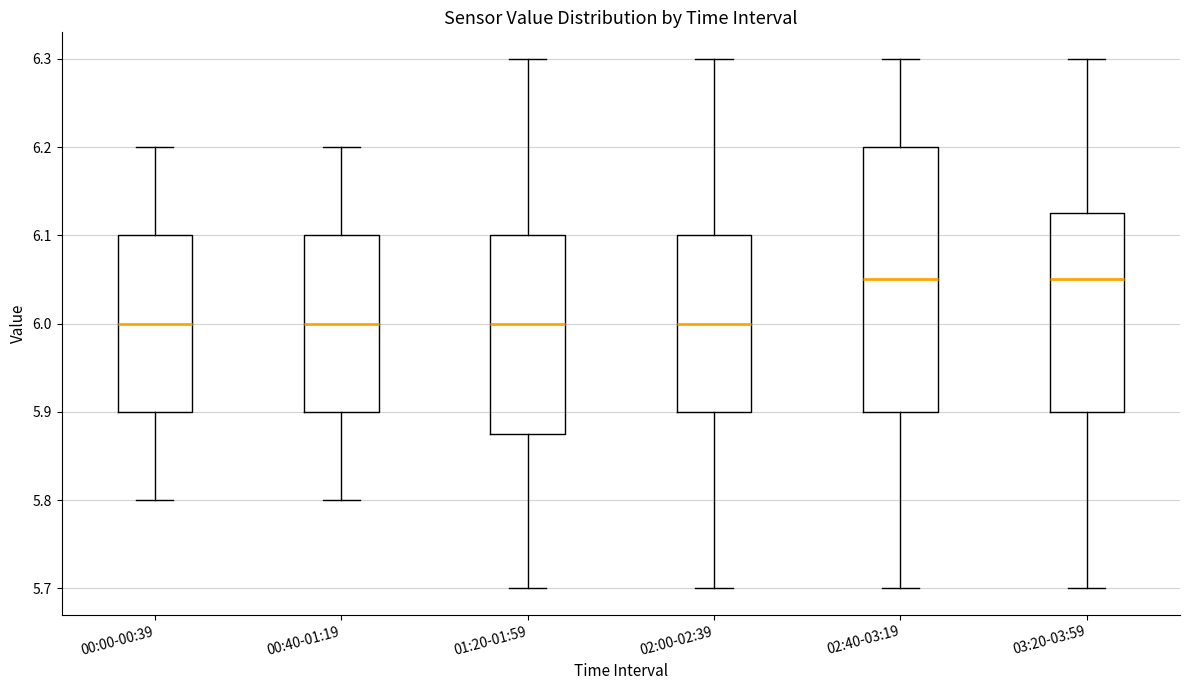

Comparing the boxes themselves (not the whiskers), which one is the tallest?

02:40-03:19